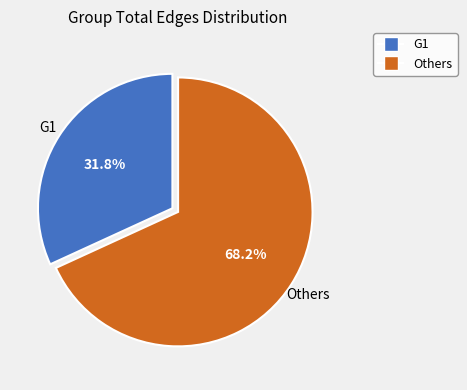

How much of the chart is everything except Others?

31.8%